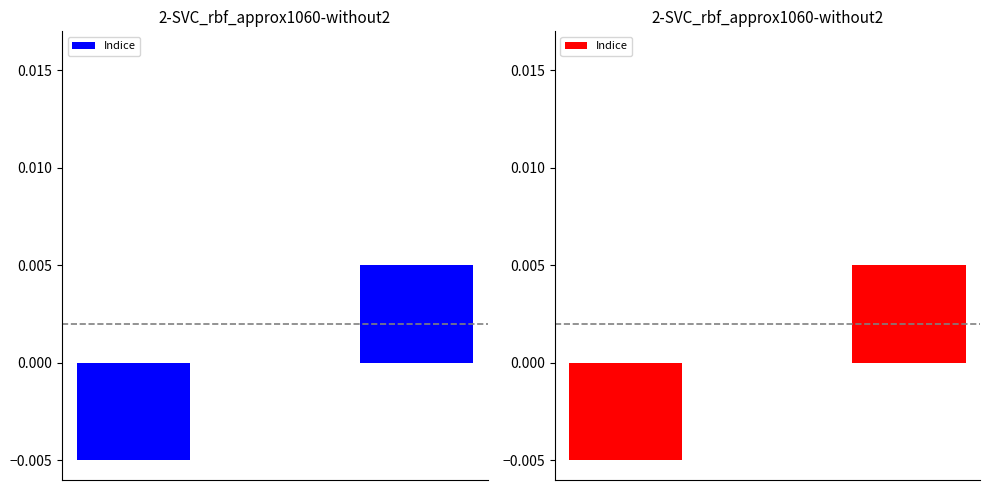

How many positive values are there?

1